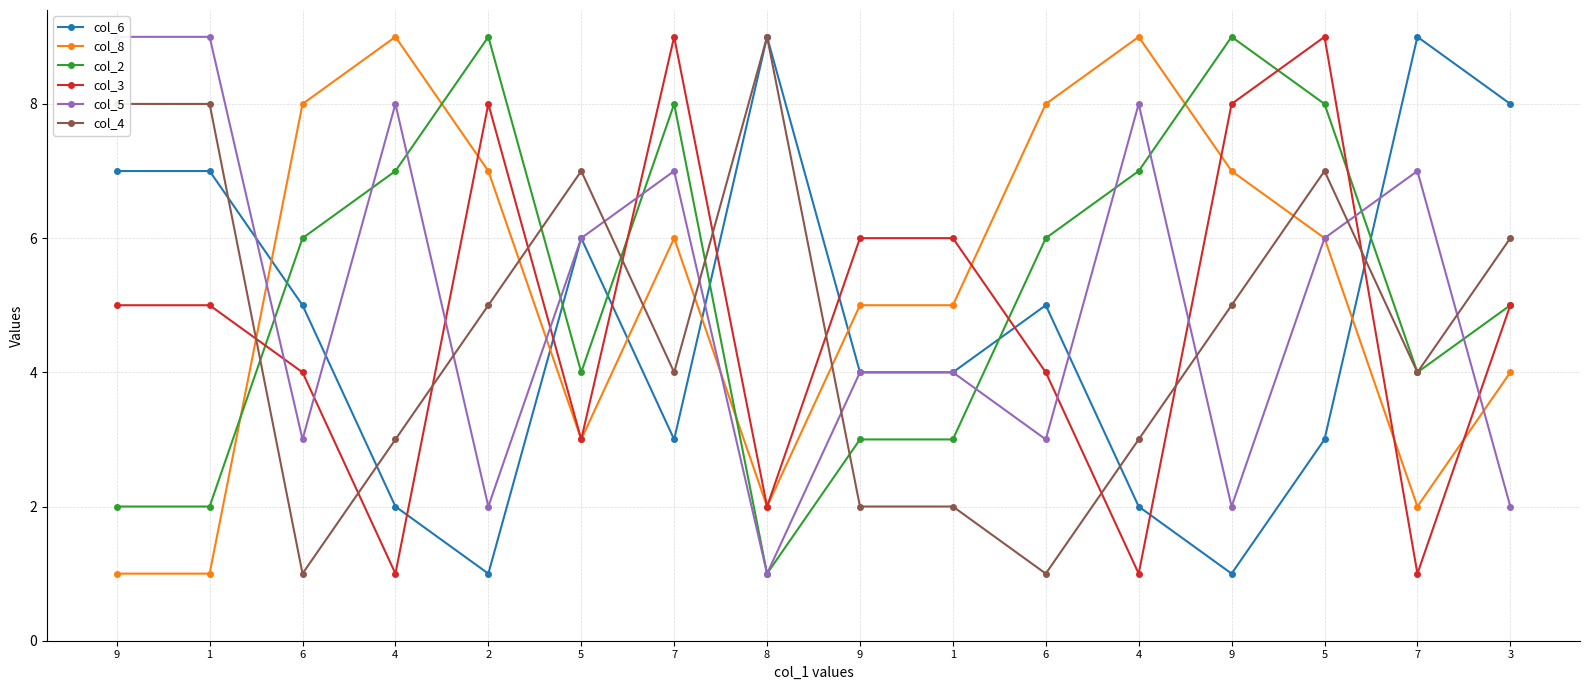

At which label does col_4 first exceed 5?

9